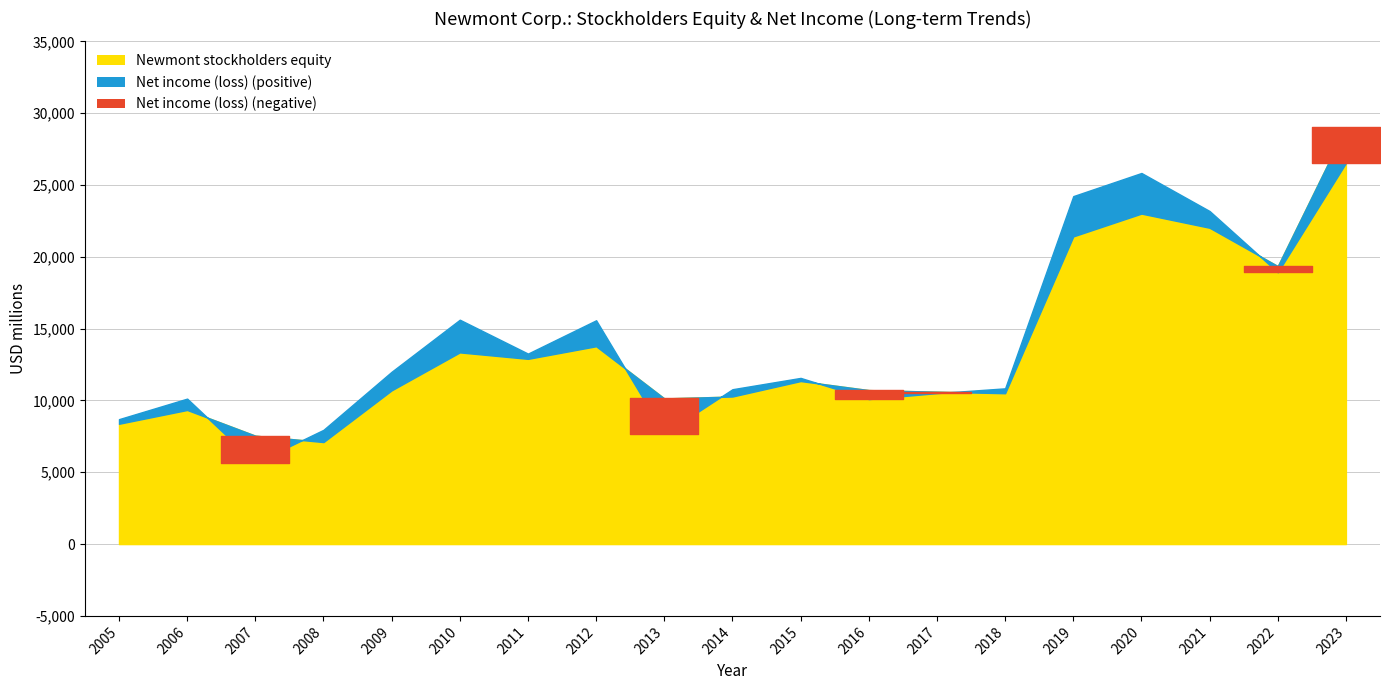

Where is Newmont stockholders equity nearest to the value 18064?

2022